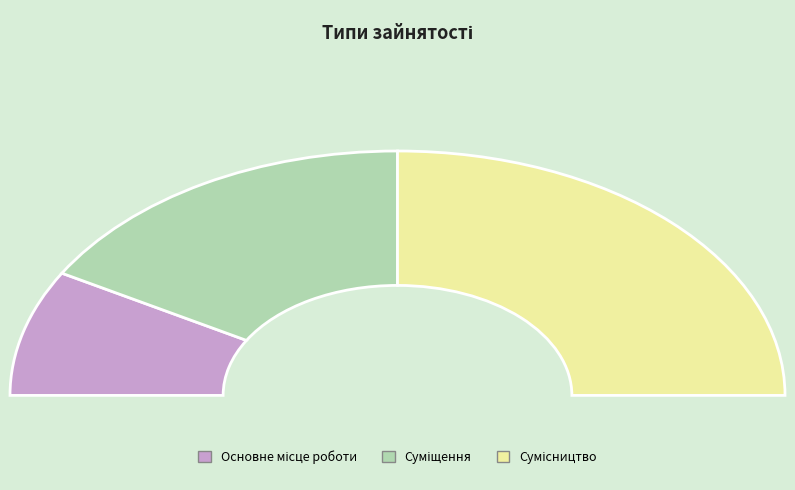

Is Основне місце роботи the majority of the pie?

No